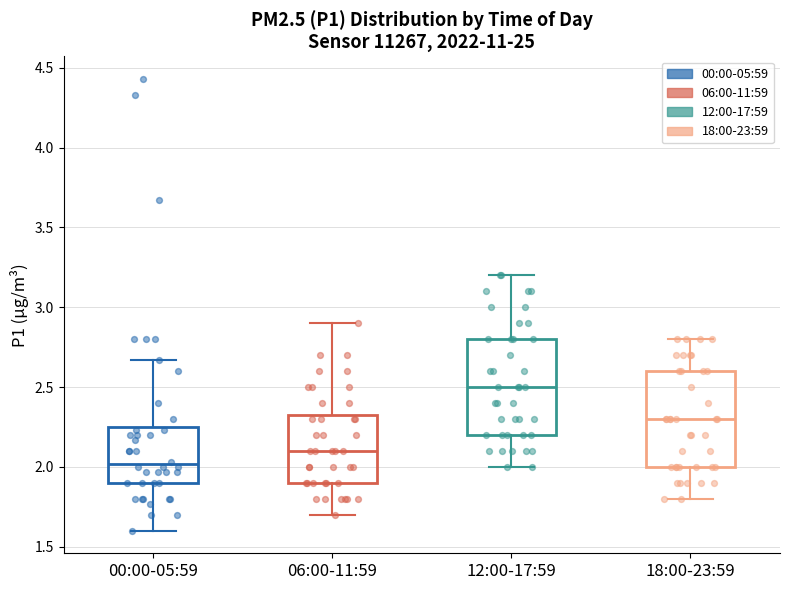

Reading left to right, read every box against the y-axis: the position of its median line, the range the box covers, and the ends of its whiskers. The values are not printed on the chart, so give them approximately, as read against the axis.

00:00-05:59: median 2.00, box 1.90 to 2.25, whiskers 1.60 to 2.65
06:00-11:59: median 2.10, box 1.90 to 2.35, whiskers 1.70 to 2.90
12:00-17:59: median 2.50, box 2.20 to 2.80, whiskers 2.00 to 3.20
18:00-23:59: median 2.30, box 2.00 to 2.60, whiskers 1.80 to 2.80